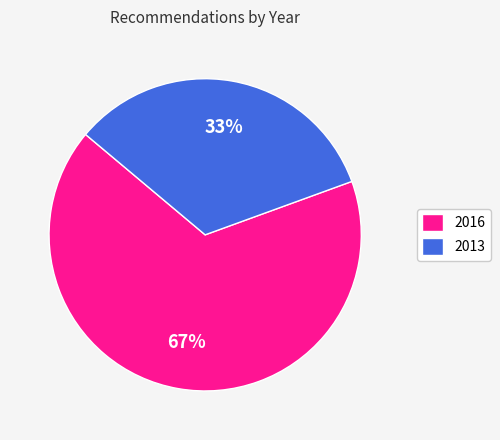

Is it true that 2016 is 67% of the pie?

True